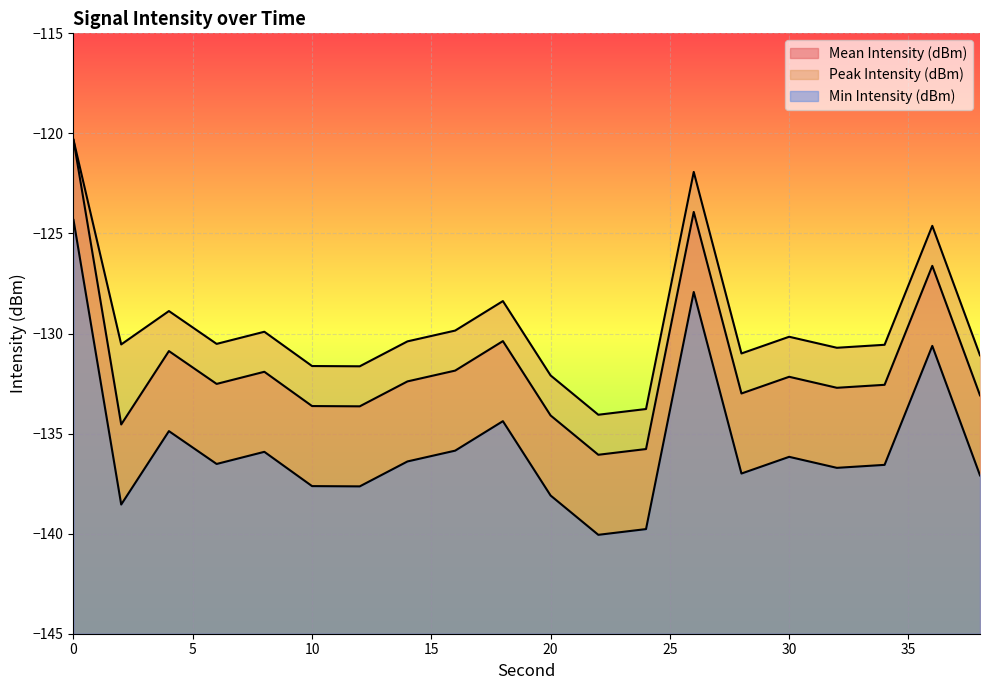

How many interior local peaks does the Mean Intensity (dBm) series have?

6